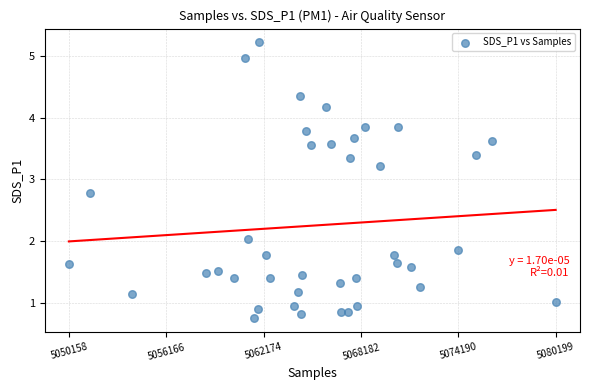

What is the range of X values (max minus min)?

30041.0